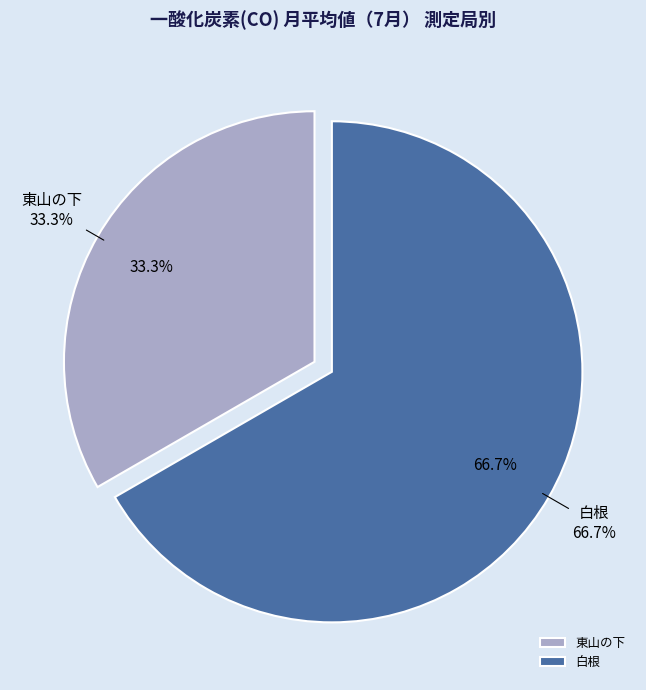

To the nearest percent, what portion does 白根 represent?

67%